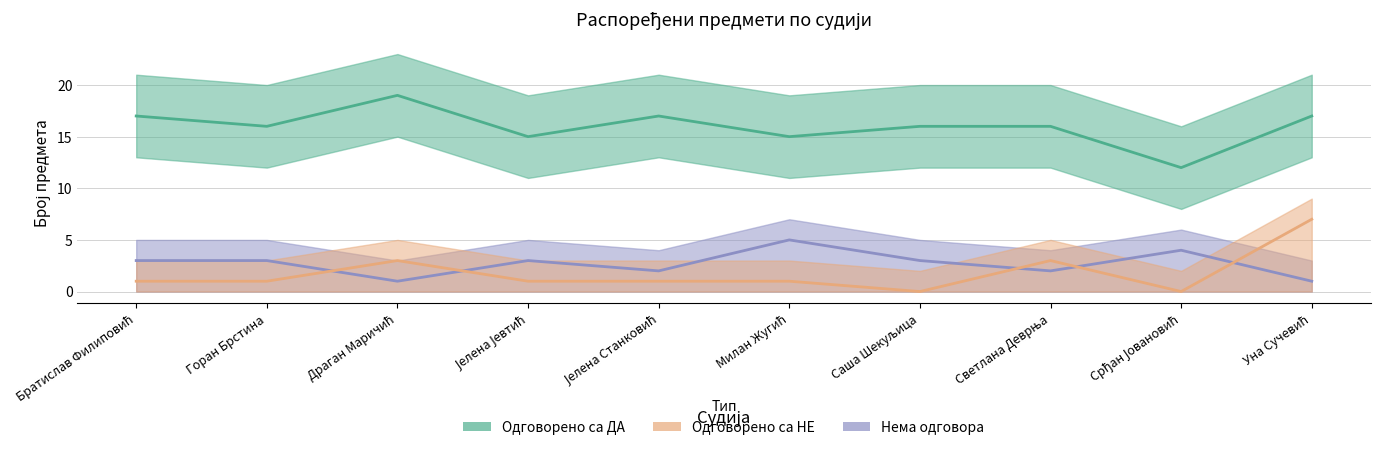

Which has a higher value, Уна Сучевић or Срђан Јовановић?

Уна Сучевић